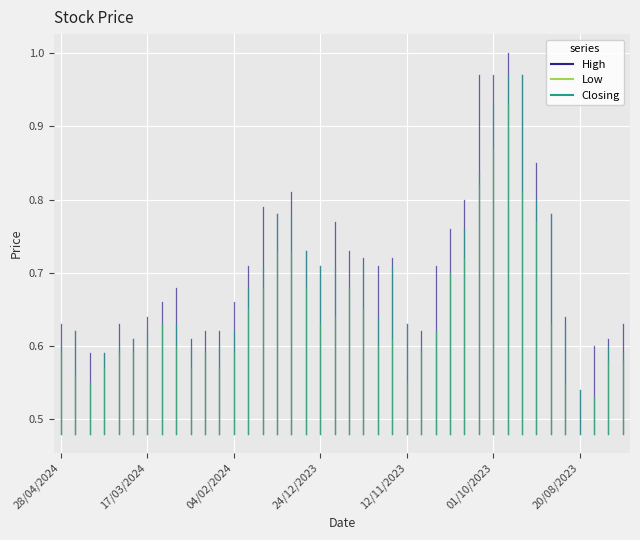

The value of Low at 04/02/2024 is 0.6. True or false?

True